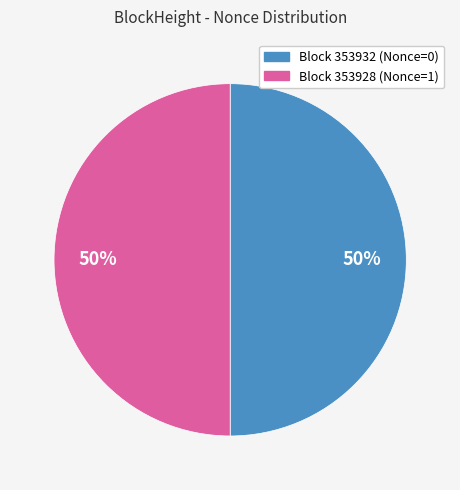

To the nearest percent, what is the average slice percentage?

50%